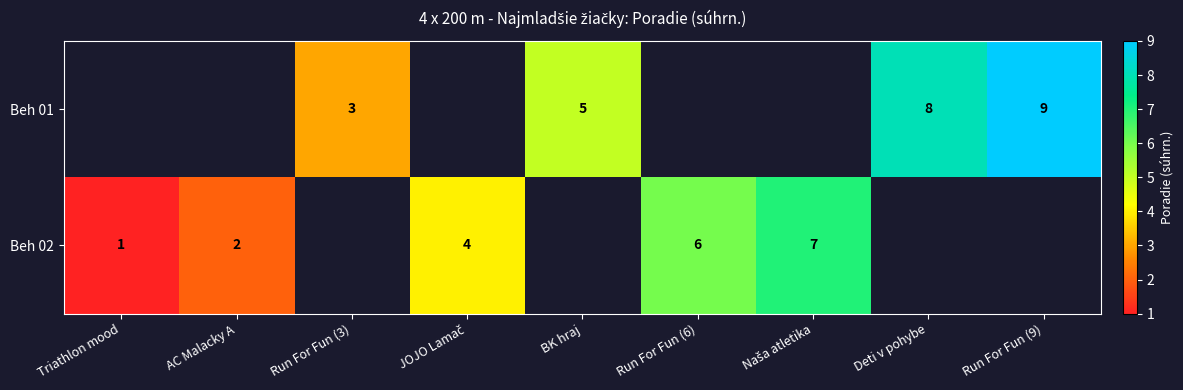

What is the sum of the Beh 01 values at BK hraj and Run For Fun (3)?

8